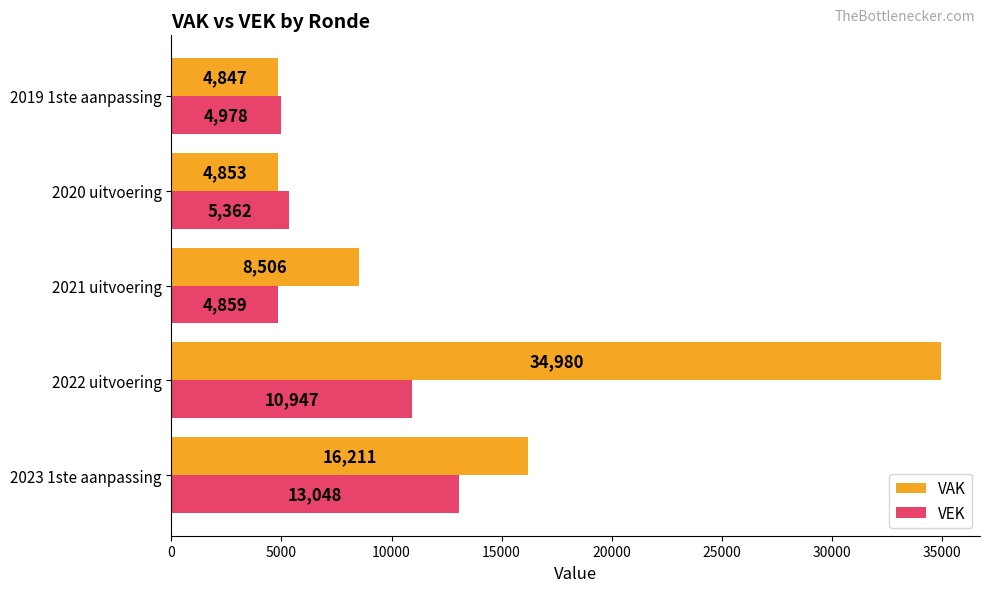

The value of VAK at 2019 1ste aanpassing is 4847. True or false?

True